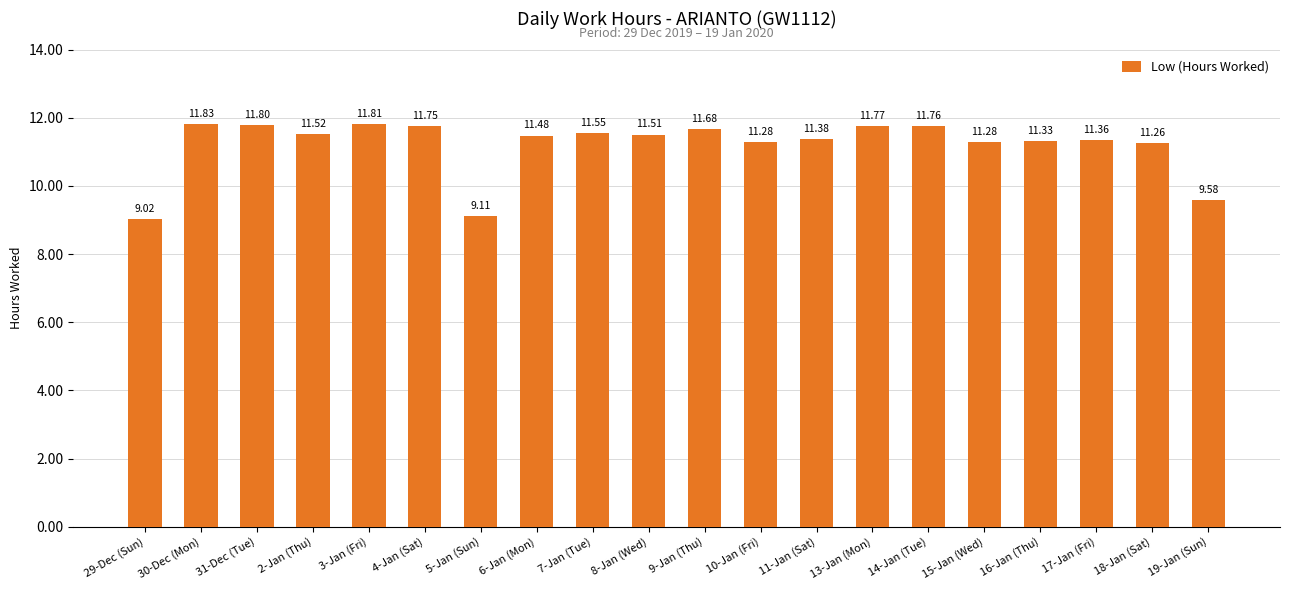

What is the difference between the maximum and minimum values?

2.8